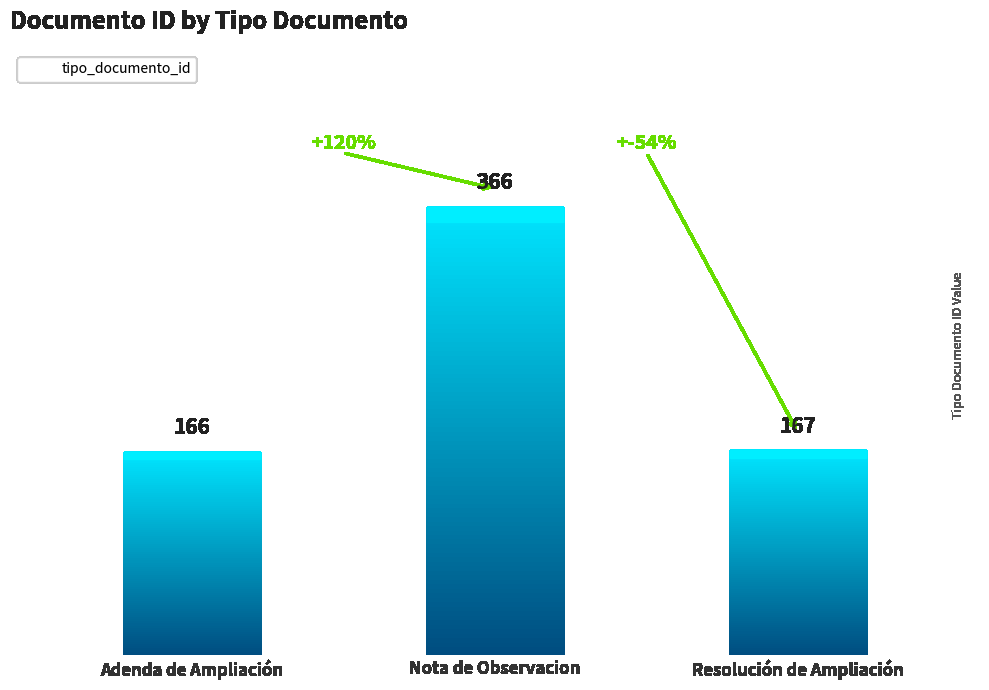

What is the change in value from Adenda de Ampliación to Resolución de Ampliación?

+1